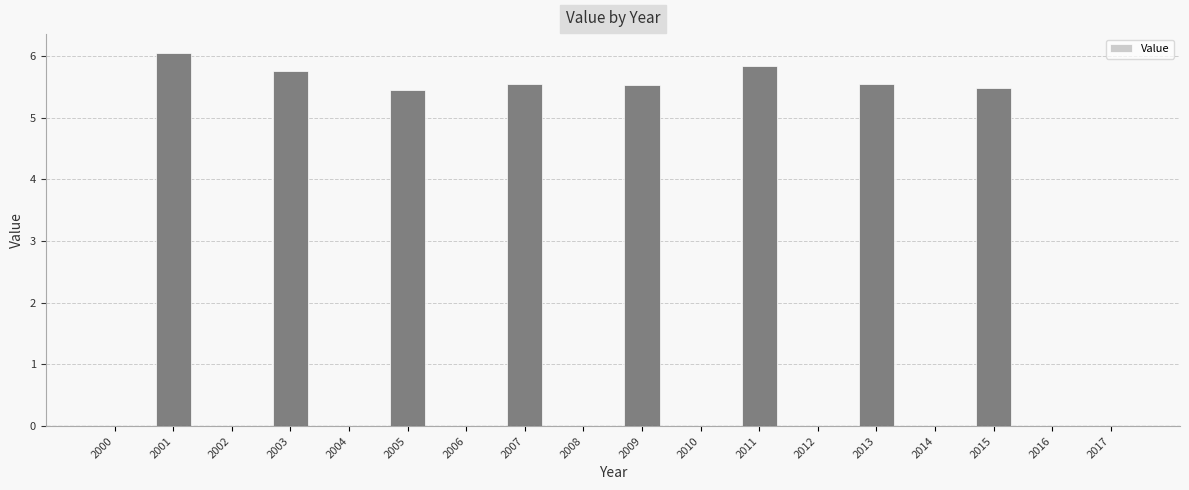

What value does the data have at 2009?

5.5